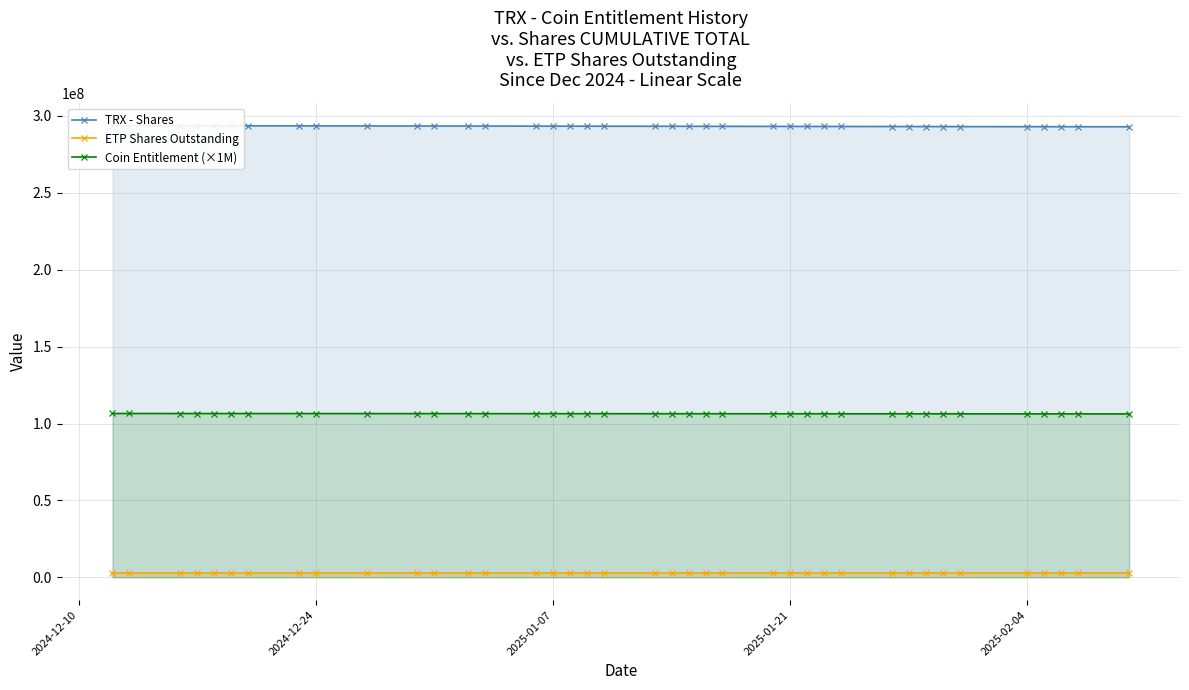

True or false: Coin Entitlement (×1M) and ETP Shares Outstanding intersect in this chart.

False